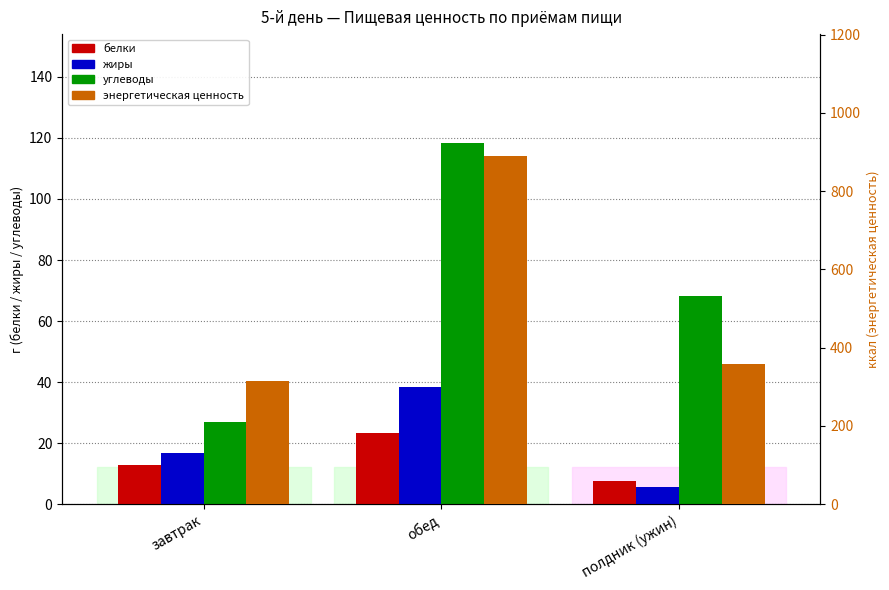

How many bars are there in each group?

4